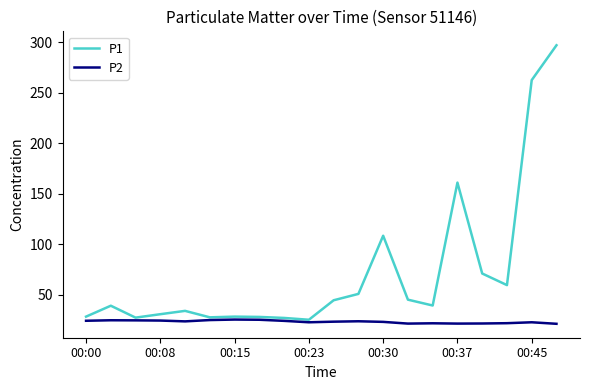

What is the maximum value shown in the chart?

297.1